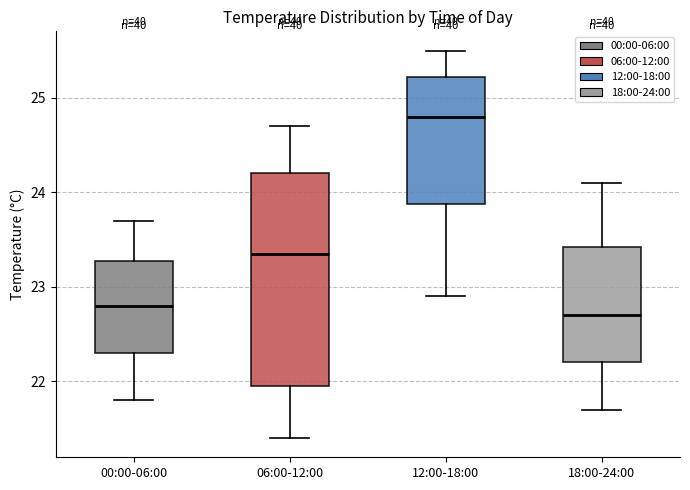

Reading left to right, transcribe this box plot: for each box, give where its median line is, the range the box spans, and where its two whiskers end, as read against the y-axis. The values are not printed on the chart, so give them approximately, as read against the axis.

00:00-06:00: median 22.8, box 22.3 to 23.3, whiskers 21.8 to 23.7
06:00-12:00: median 23.4, box 22.0 to 24.2, whiskers 21.4 to 24.7
12:00-18:00: median 24.8, box 23.9 to 25.2, whiskers 22.9 to 25.5
18:00-24:00: median 22.7, box 22.2 to 23.4, whiskers 21.7 to 24.1